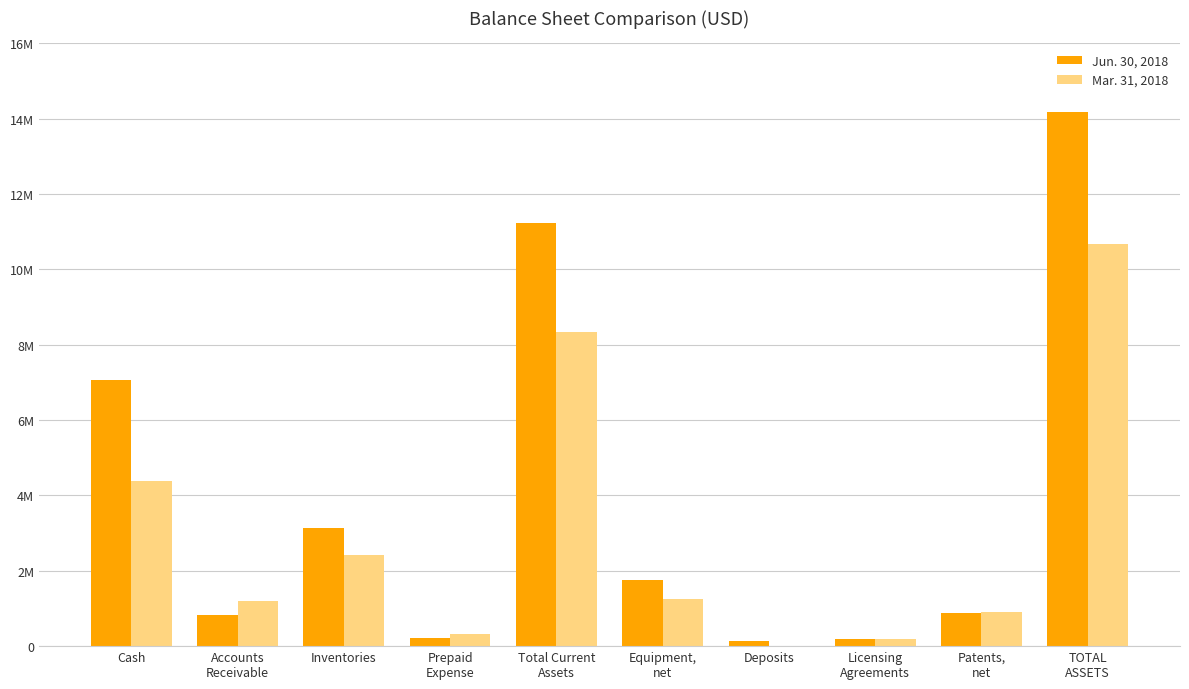

What are all the series names shown in the legend?

Jun. 30, 2018, Mar. 31, 2018